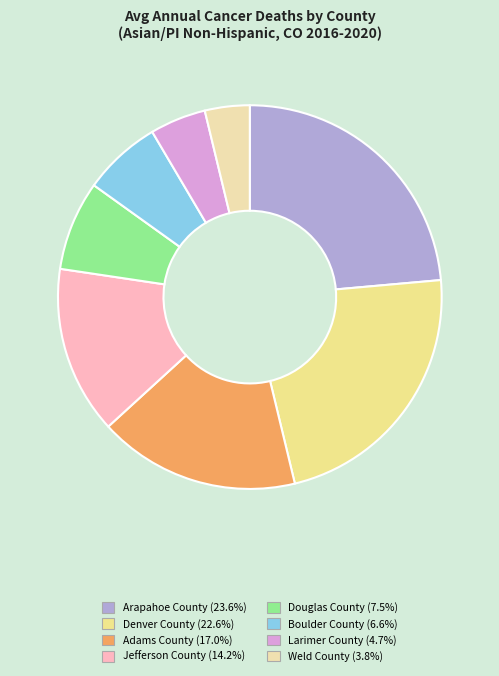

What percentage is the Douglas County slice, to the nearest percent?

8%